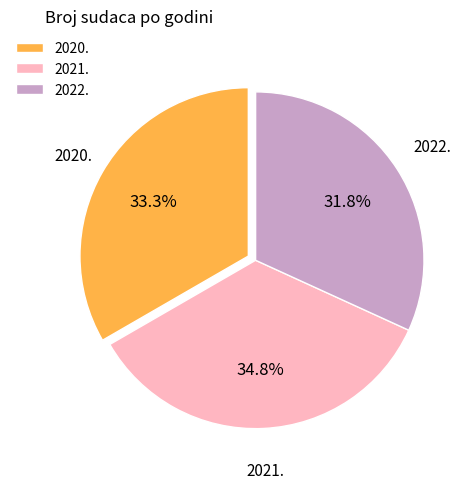

How many segments does this pie chart have?

3